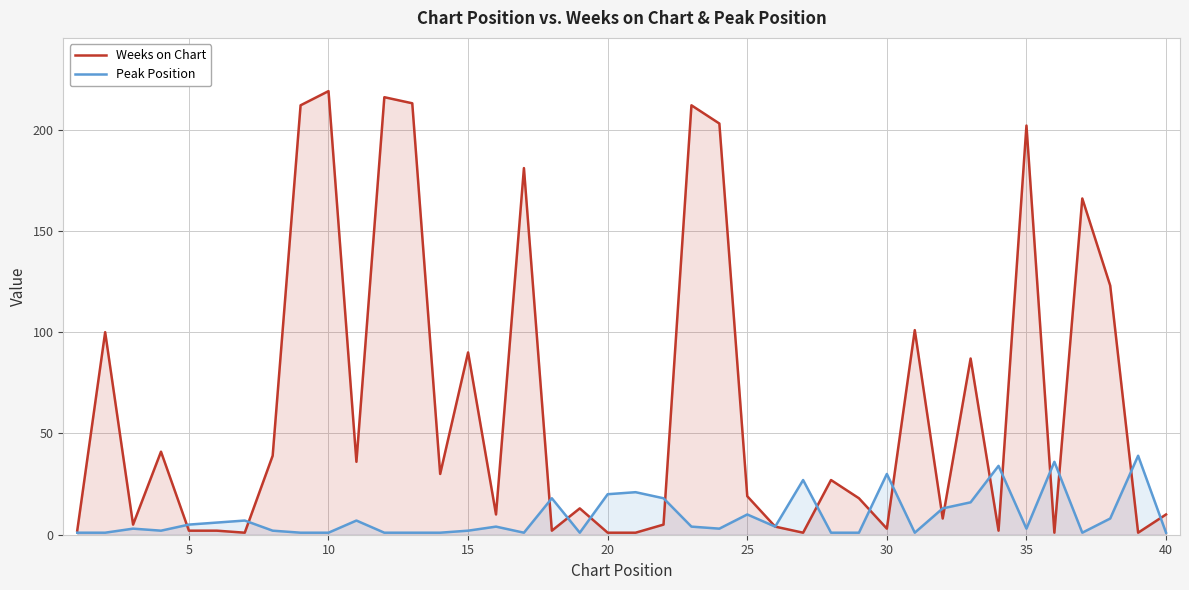

Which series has the largest range (max minus min)?

Weeks on Chart